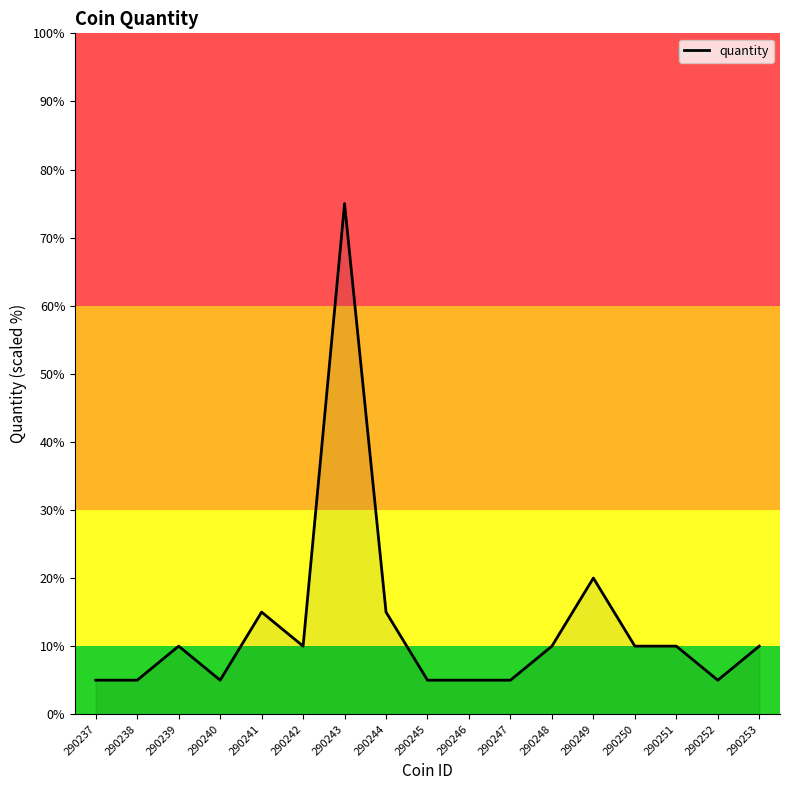

The chart shows a value of 8 at 290252. True or false?

False